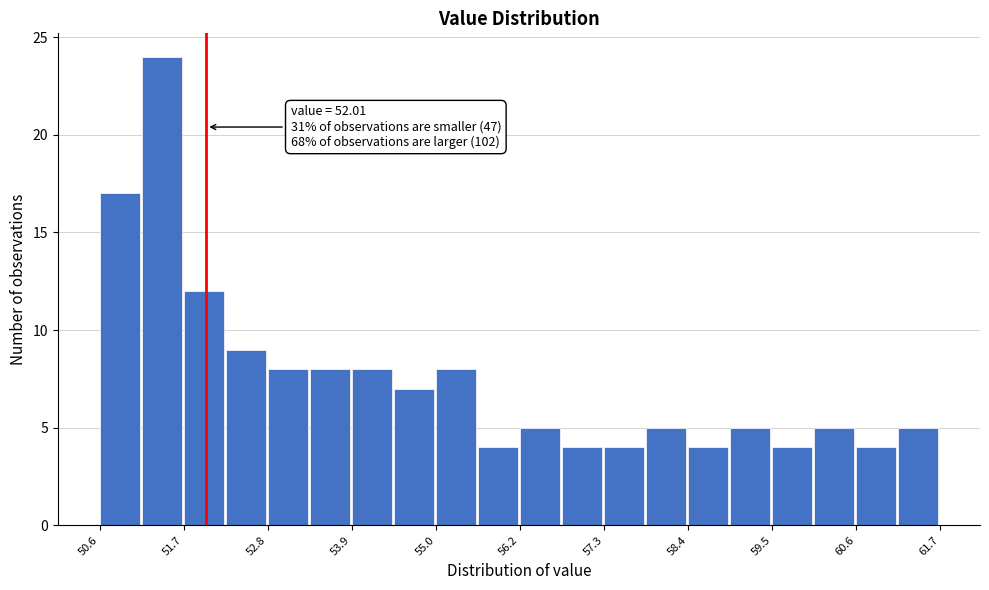

Around what value on the x-axis is the tallest bar? Give the approximate position of its centre, as read against the axis.

51.4